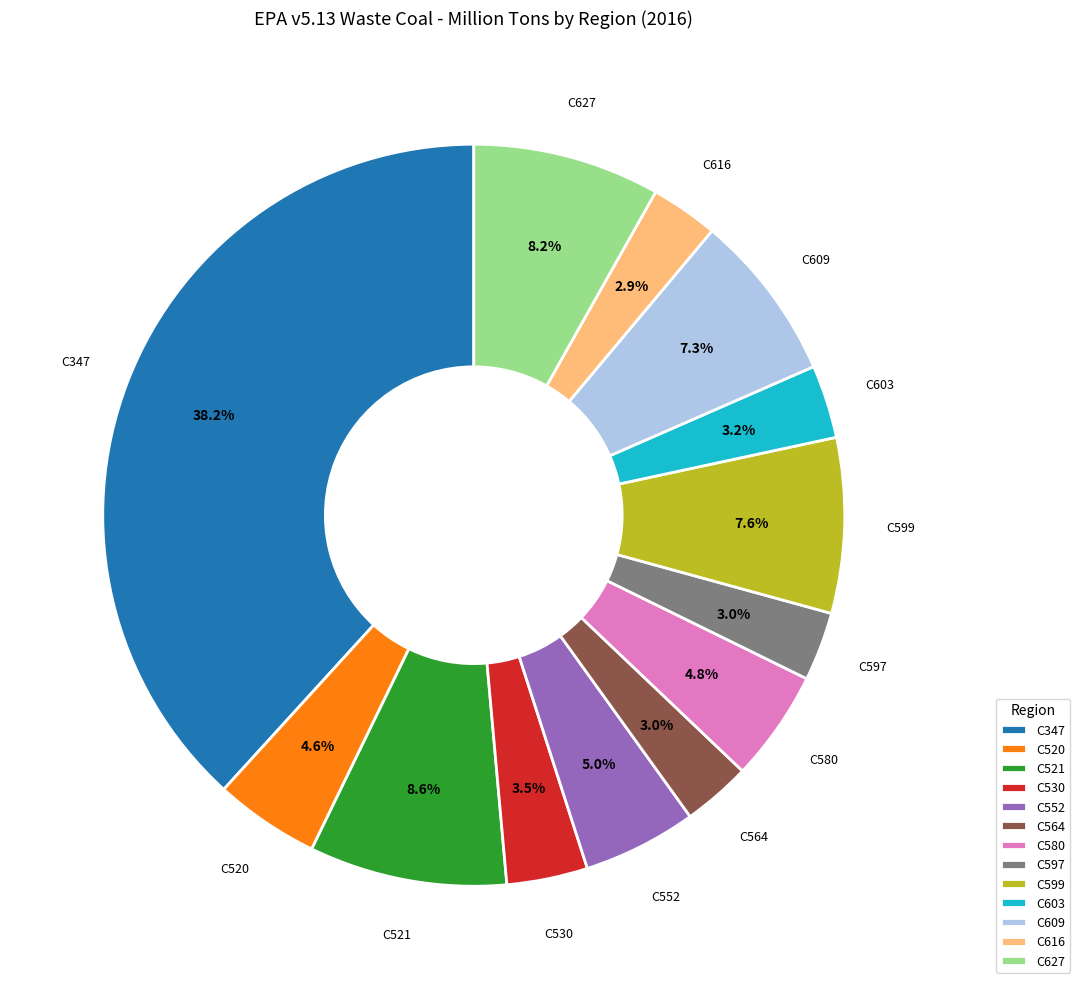

What portion of the pie excludes C616?

97.1%